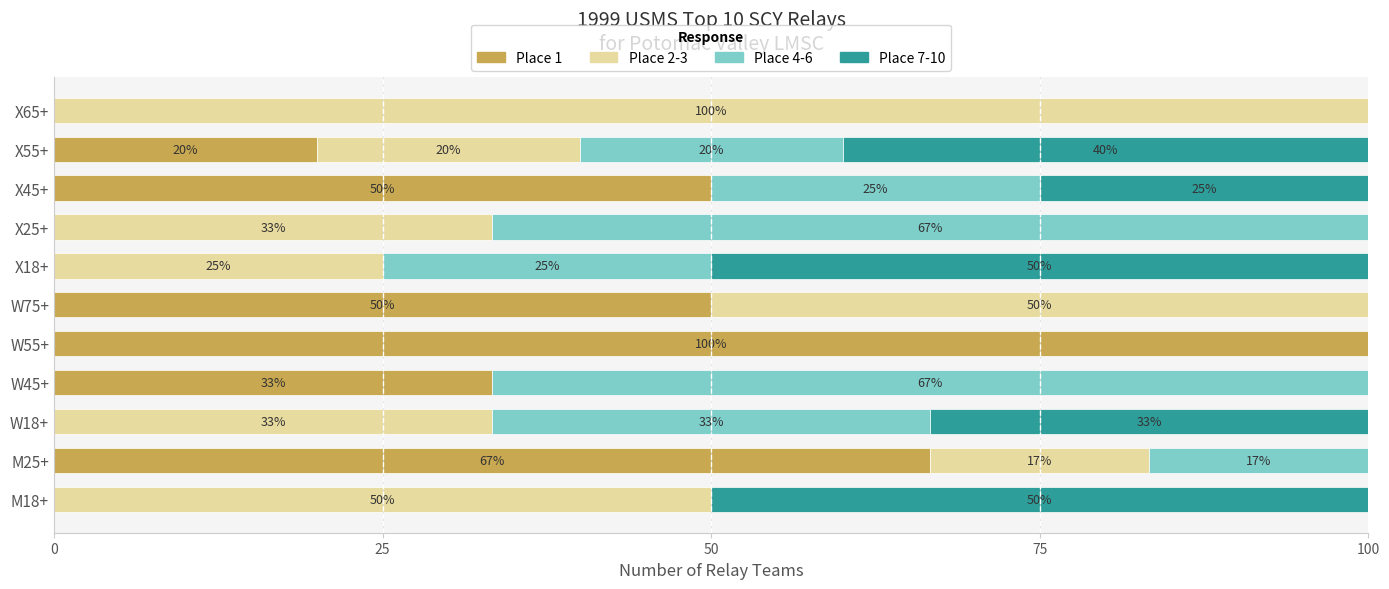

What is the total value across all series at X45+?

100.0